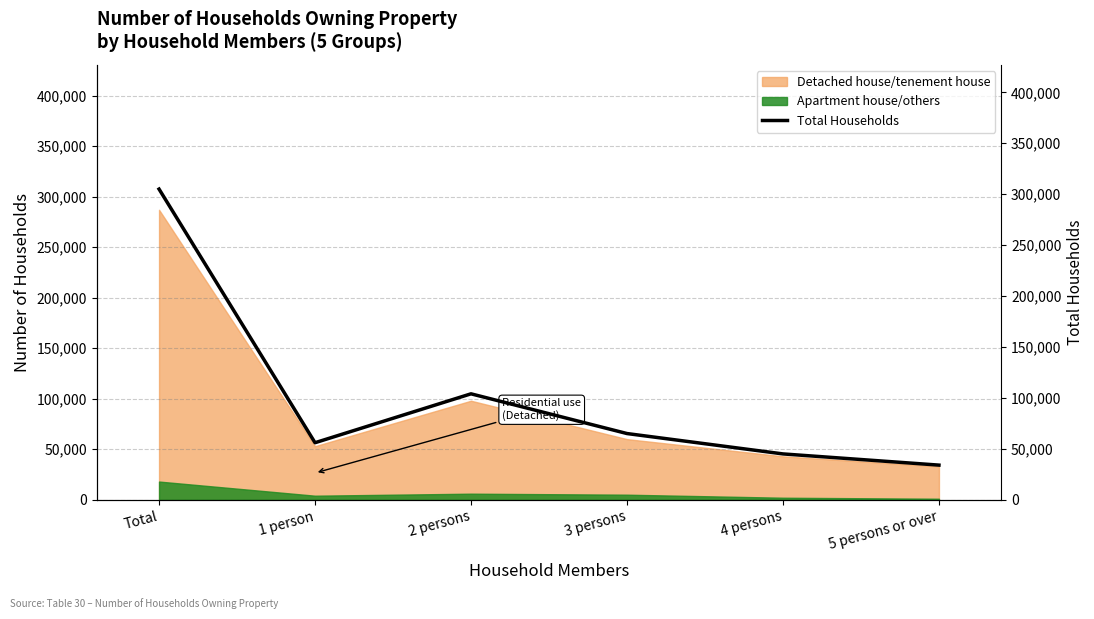

Reading left to right, what are all the values shown in this chart?

305000	56000	104000	65000	45000	34000